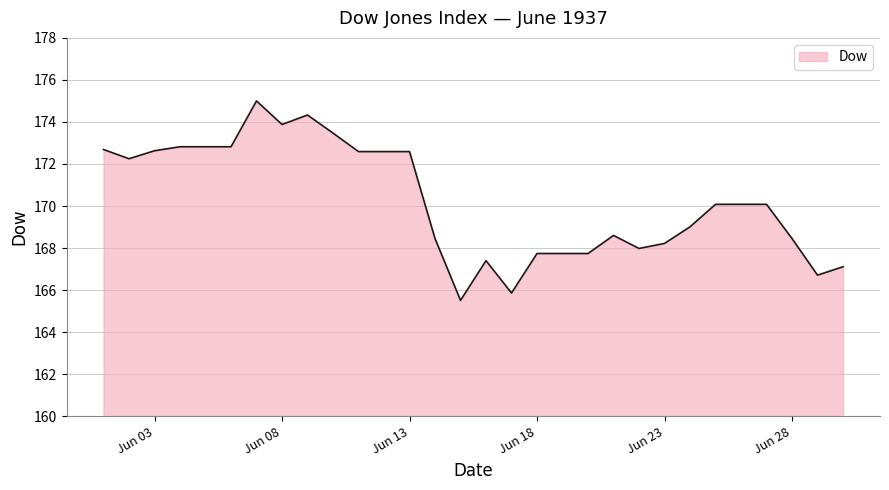

What is the minimum value shown in the chart?

165.5